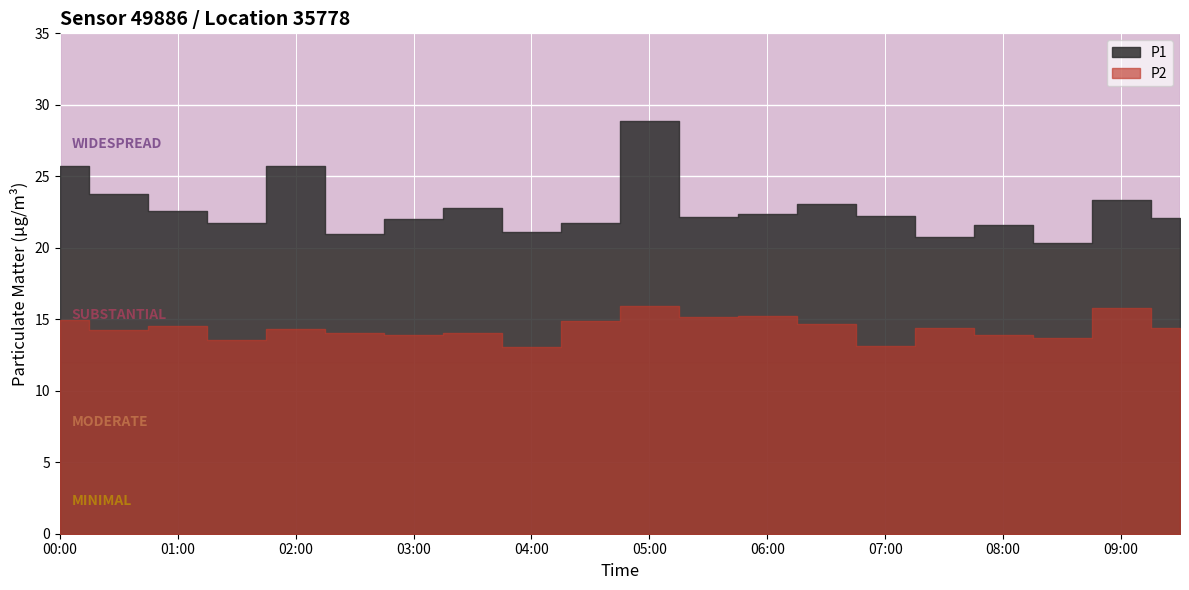

Which has a higher value, 09:30 or 05:30?

05:30